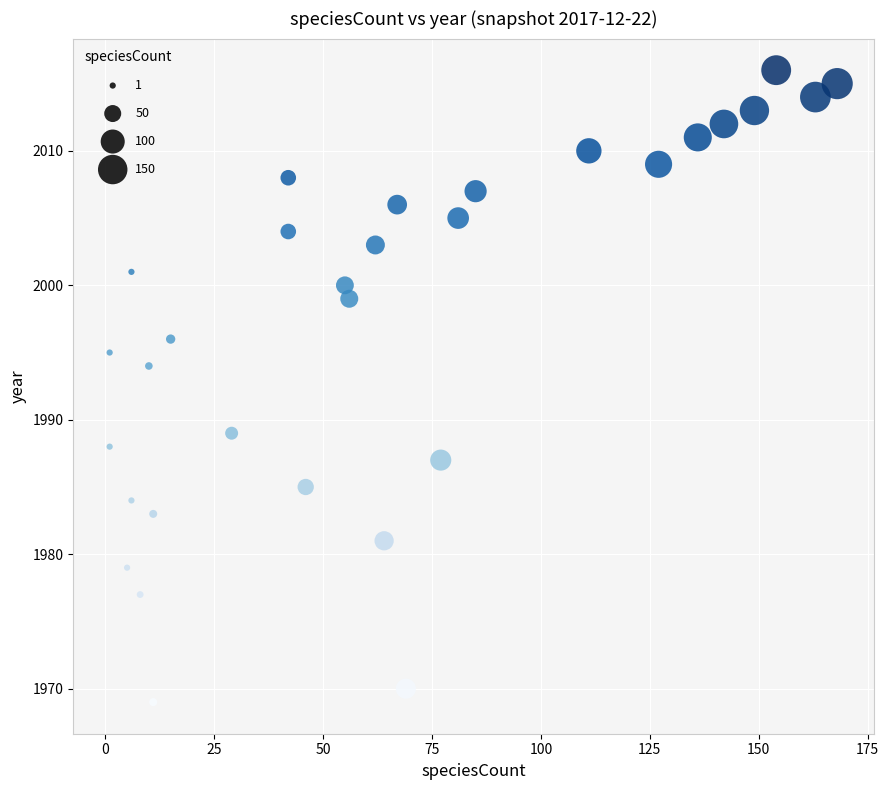

What Y value in the scatter plot is closest to 1992?

1994